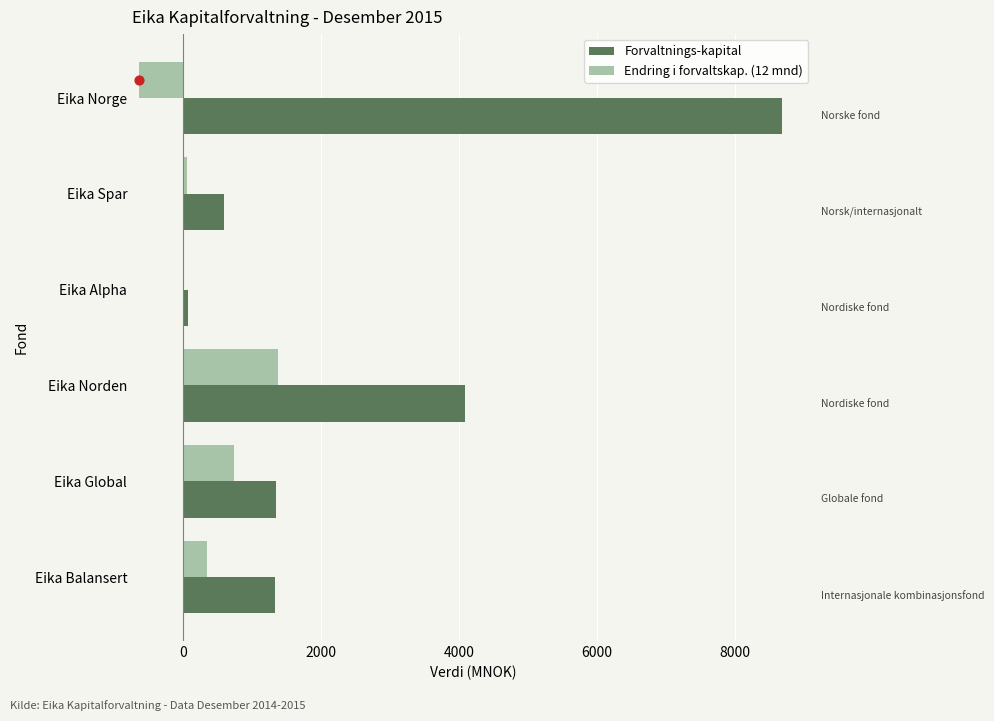

At how many categories does at least one series exceed 5911?

1